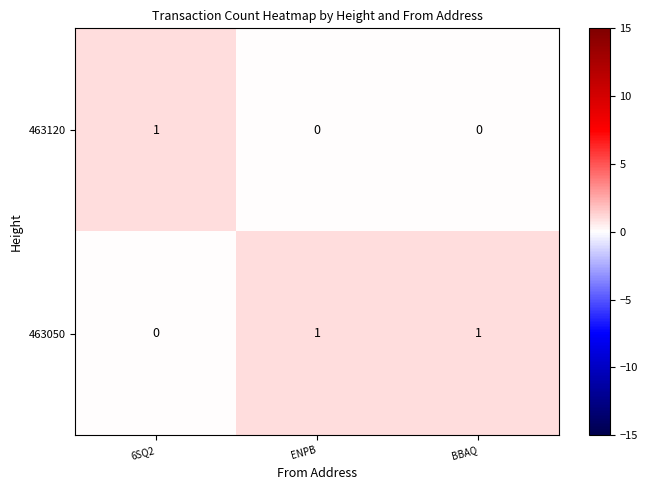

Reading right to left, what are all the values shown in this chart?

463120: BBAQ=0	ENPB=0	6SQ2=1
463050: BBAQ=1	ENPB=1	6SQ2=0